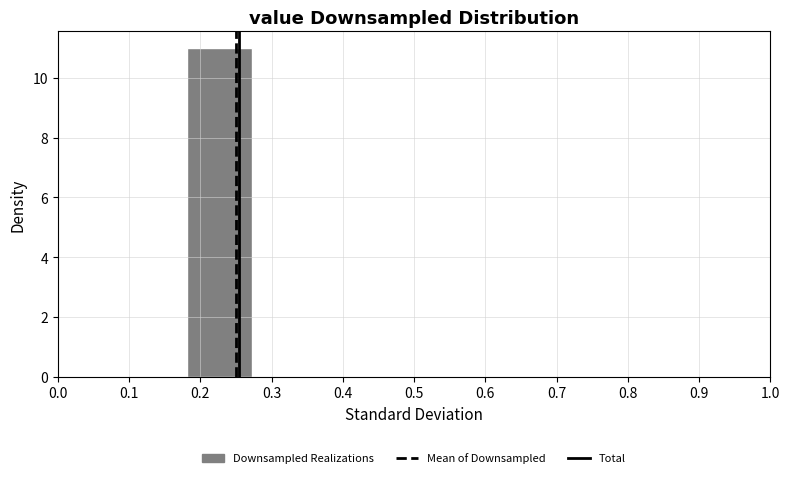

Over which range of the x-axis is the bar tallest?

0.18 to 0.27